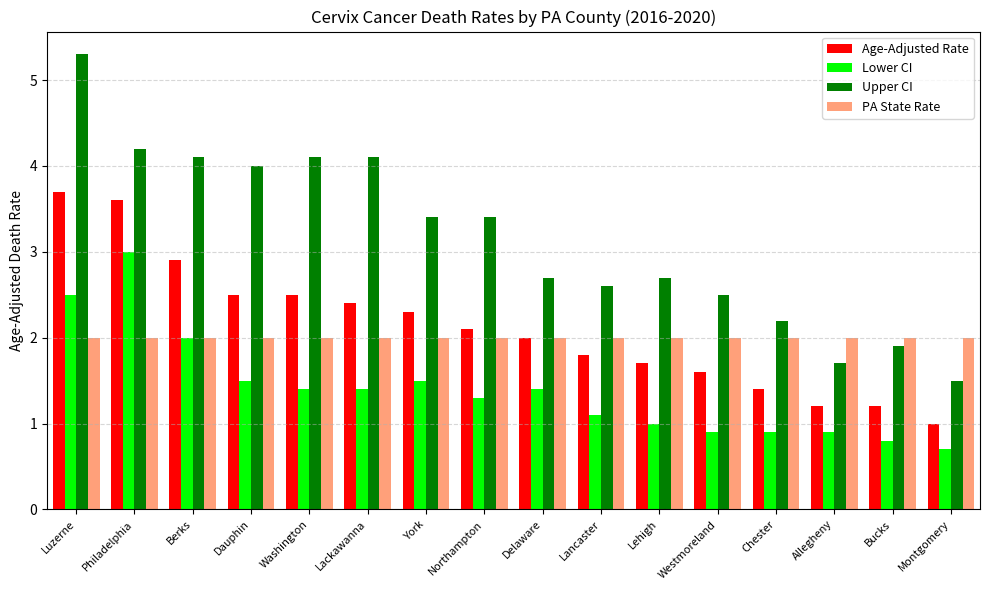

What position from the right is Bucks?

2